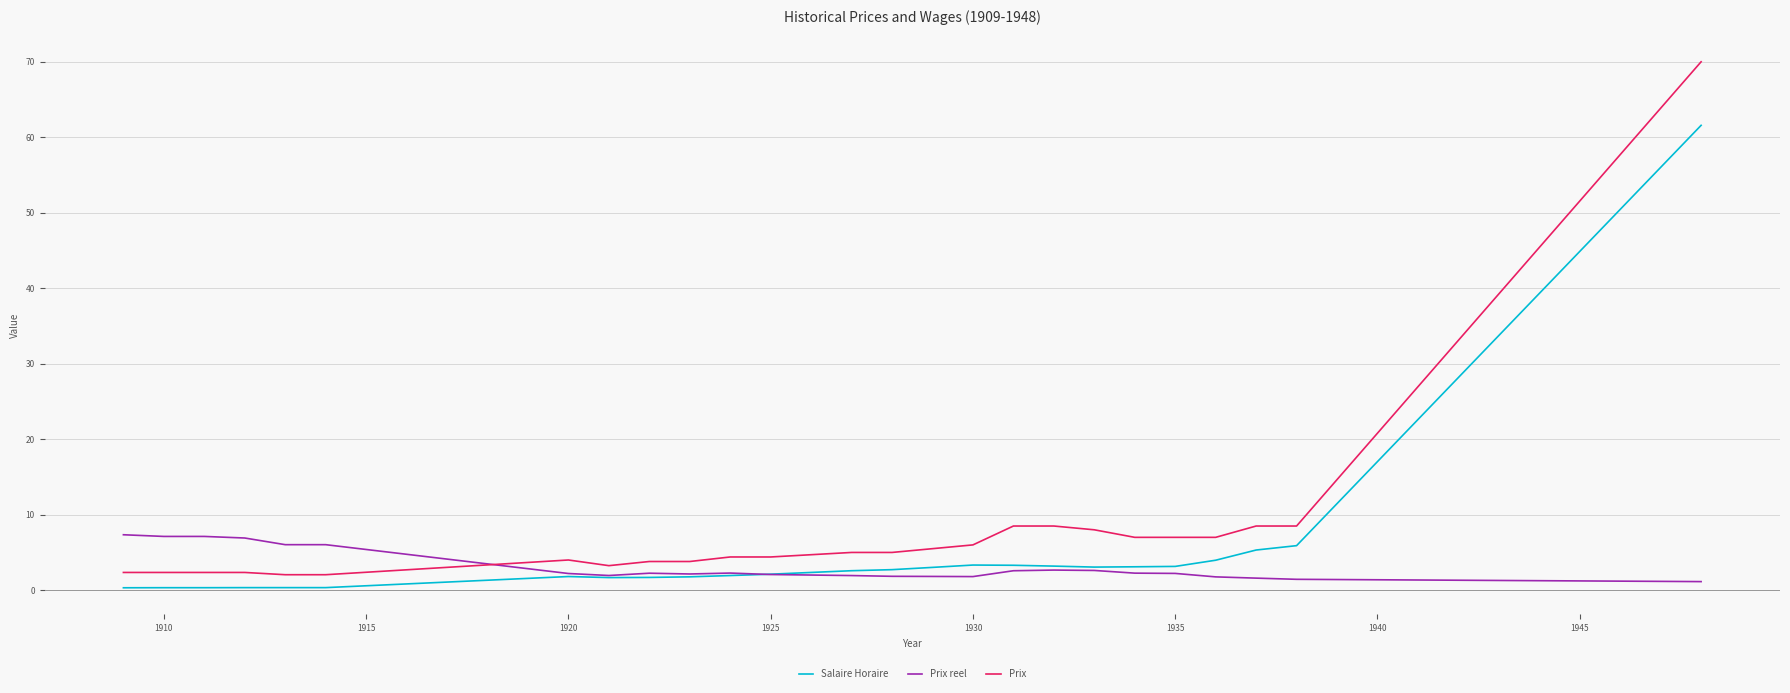

Rank the series by their maximum value, from highest to lowest.

Prix, Salaire Horaire, Prix reel